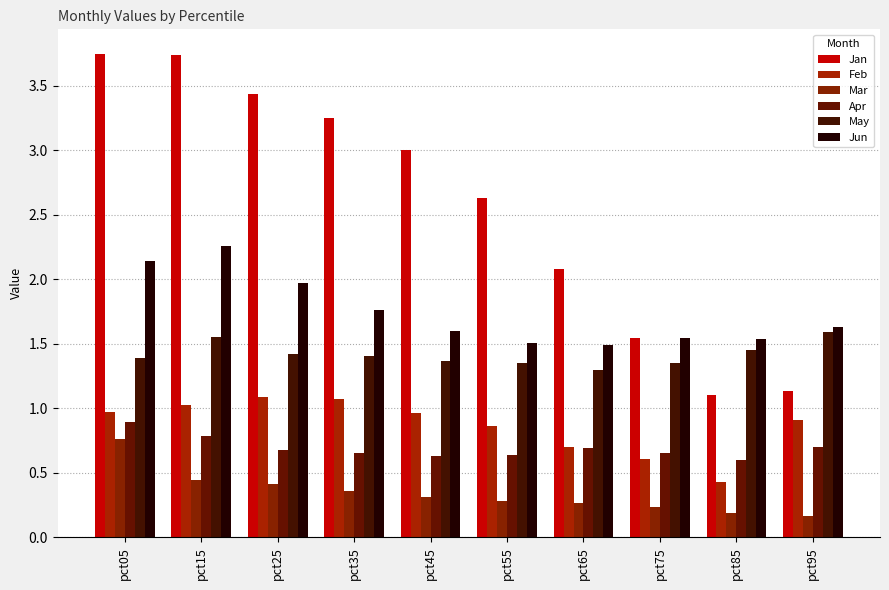

True or false: Feb has a value of 1.3 at pct45.

False